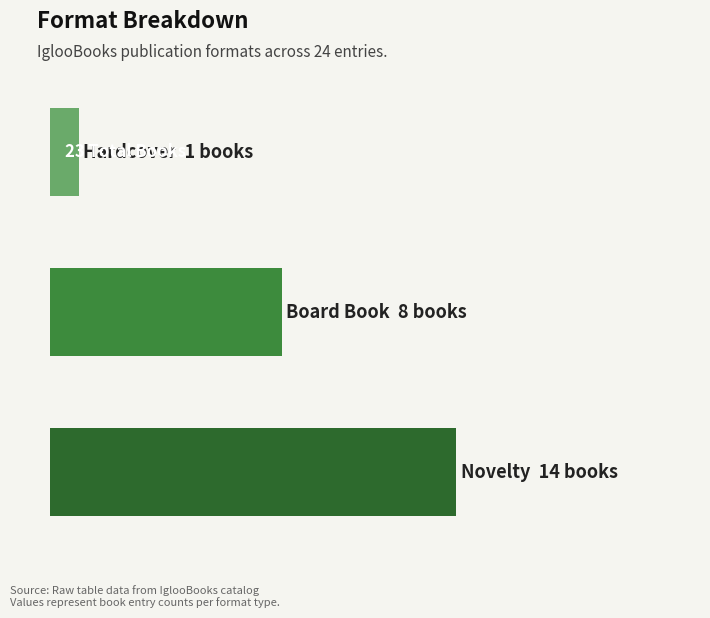

What is the average value?

8